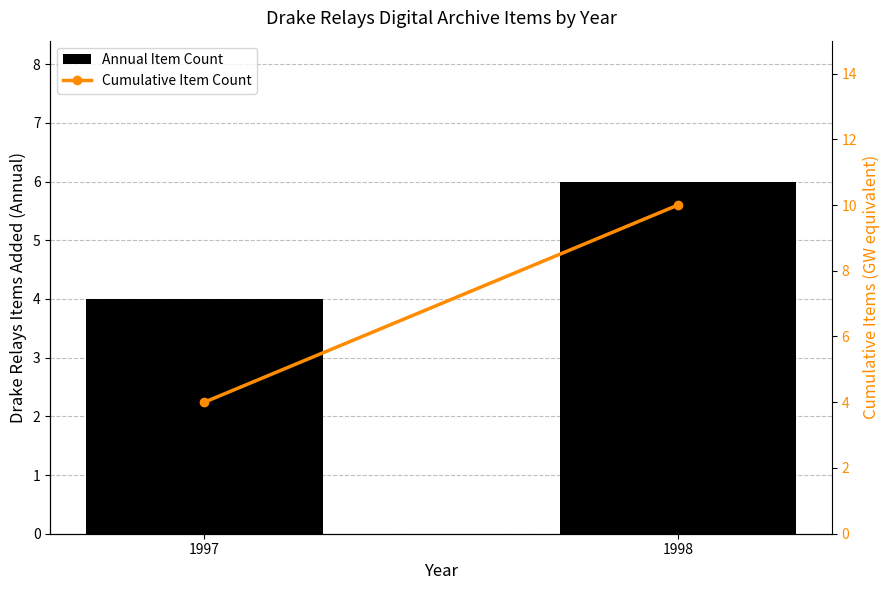

The Cumulative Item Count series shows 10 at 1998. True or false?

True